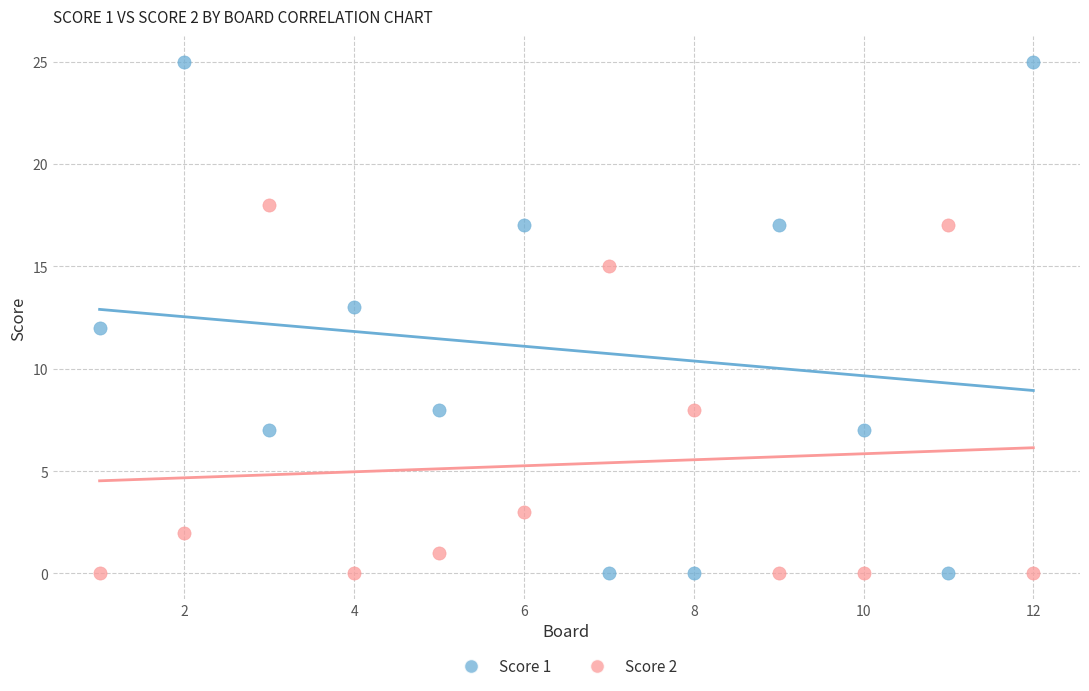

What are all the series names shown in the legend?

Score 1, Score 2